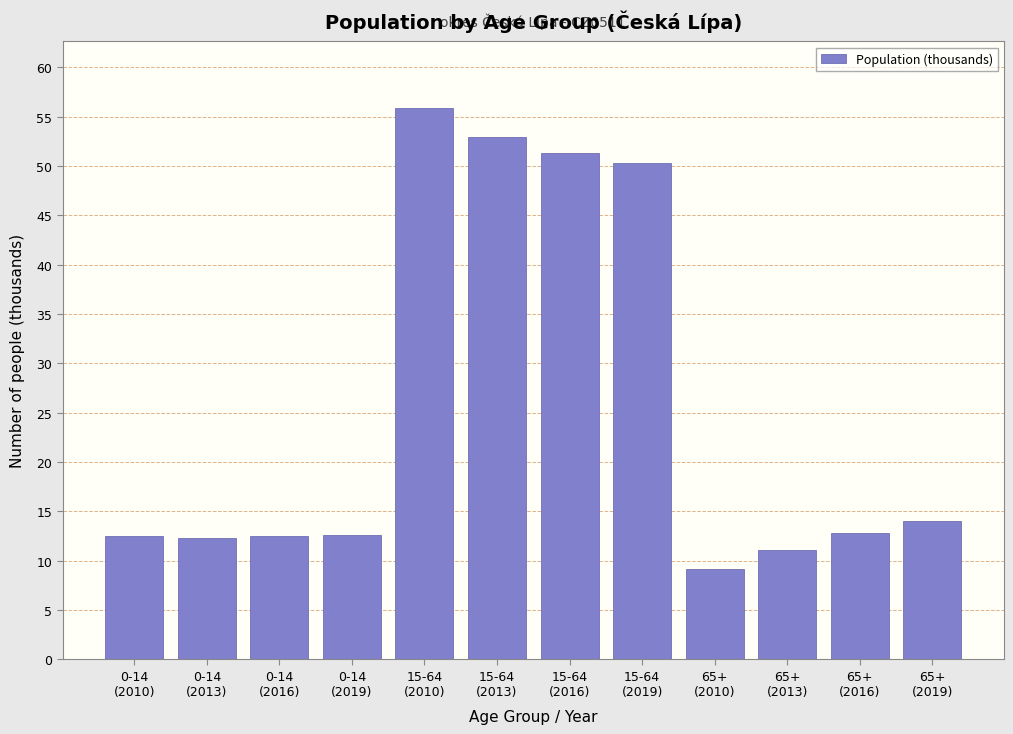

What is the value of the 2nd bar from the left?

12.3